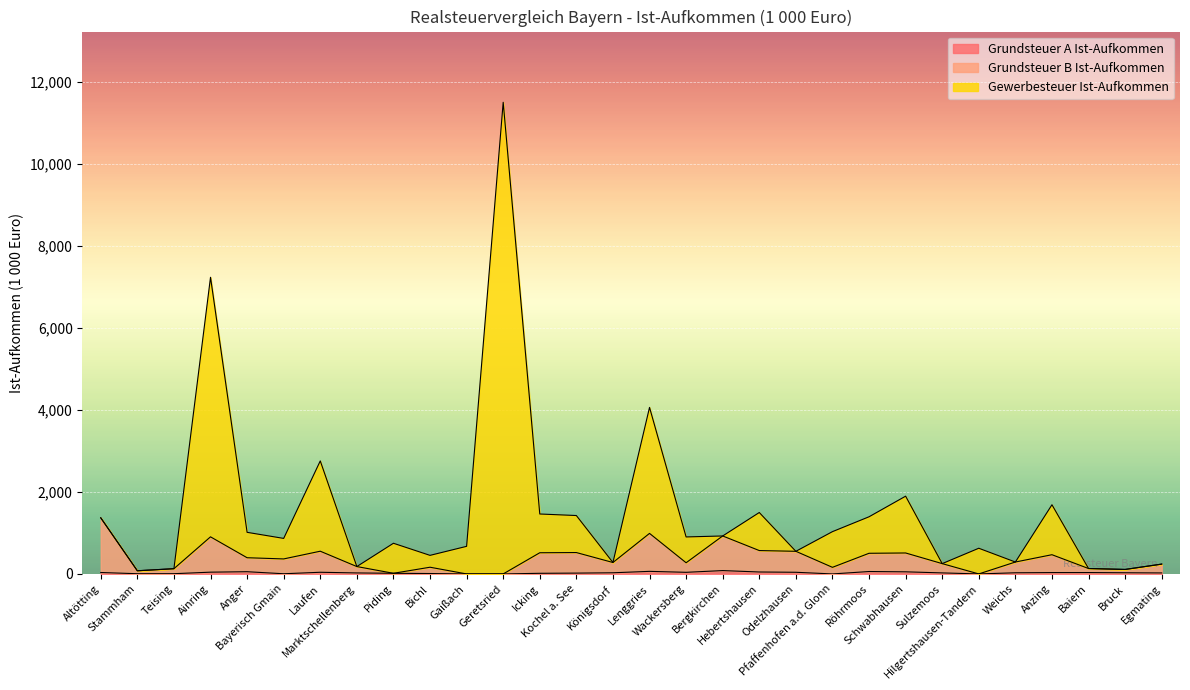

How many interior local valleys does the Gewerbesteuer Ist-Aufkommen series have?

10